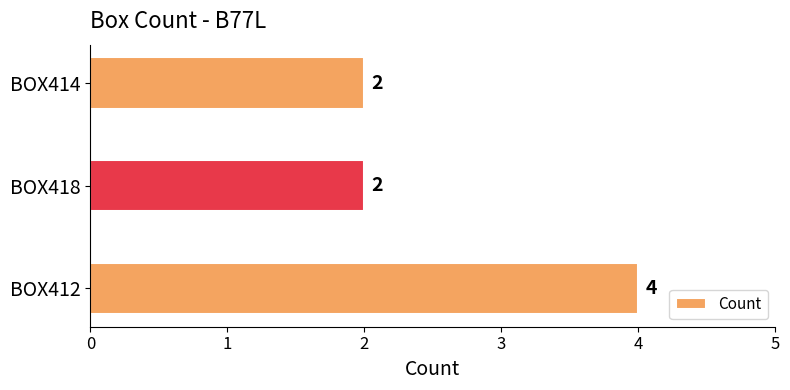

What is the average value?

3